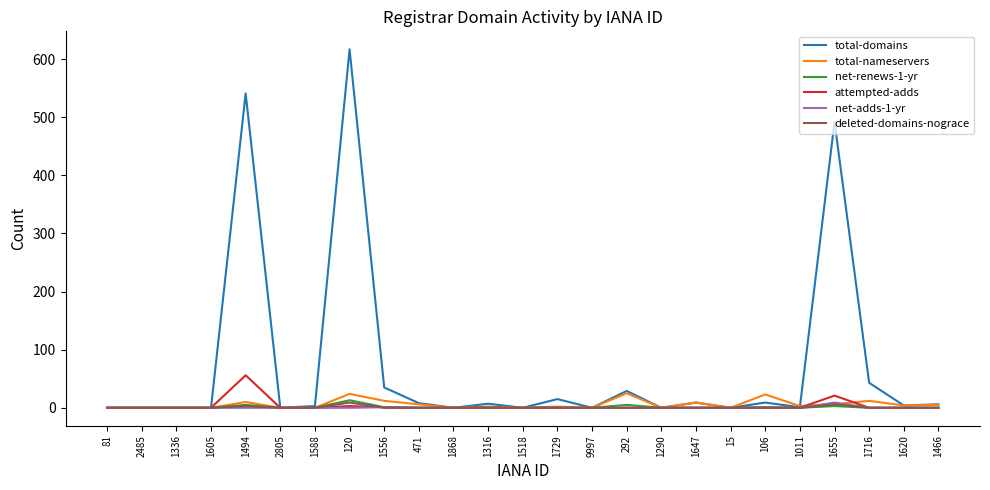

What is the greatest value displayed?

617